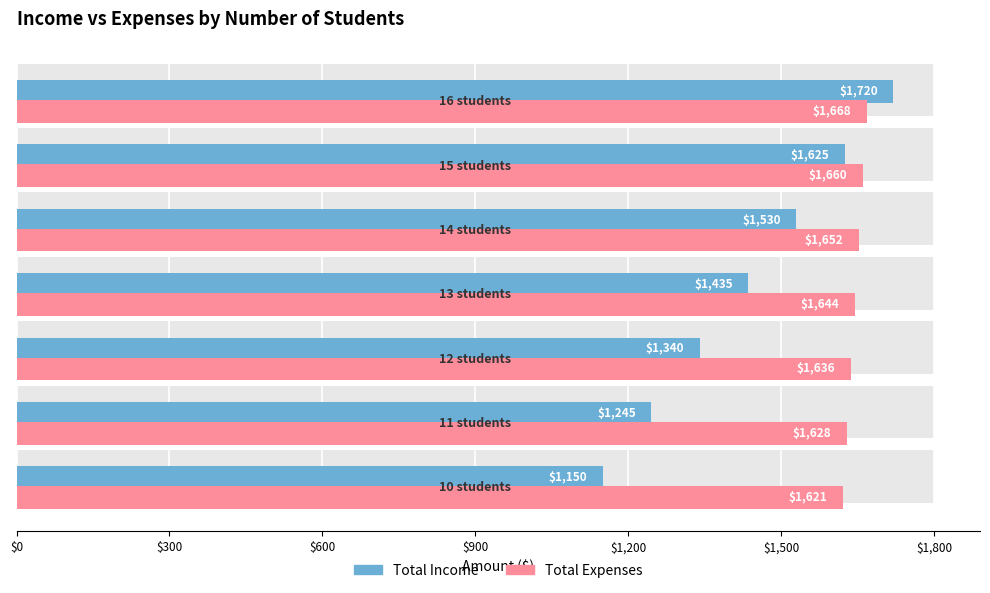

How many data points in Total Expenses are less than 1644?

3